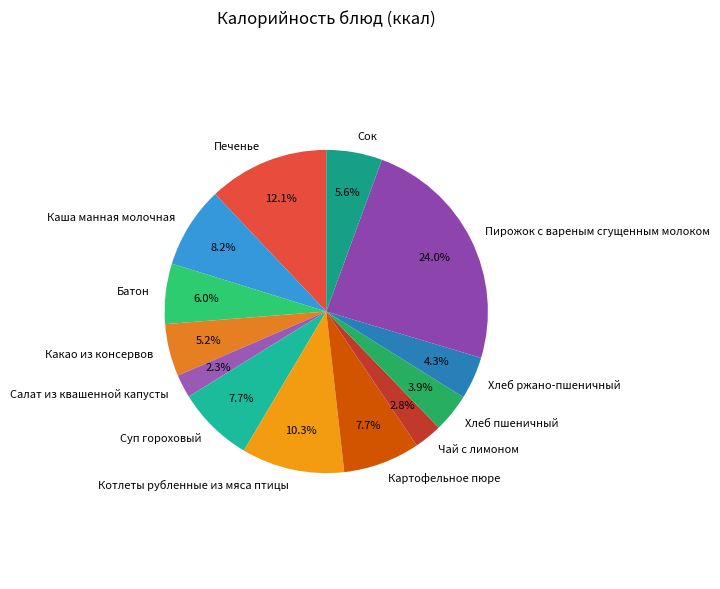

What is the ratio of the value at Котлеты рубленные из мяса птицы to the value at Чай с лимоном?

3.7